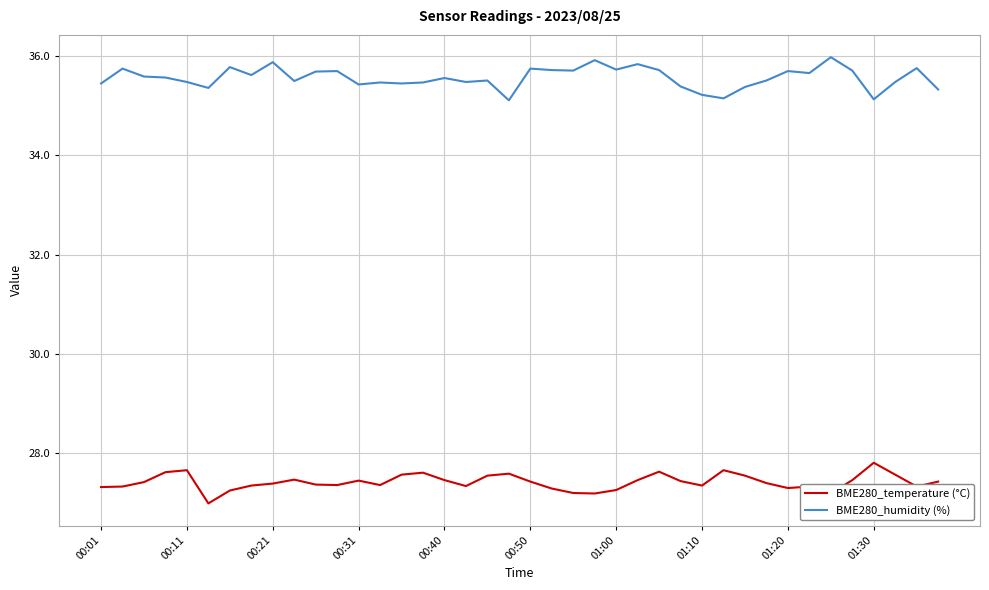

Which series has the largest total across all categories?

BME280_humidity (%)